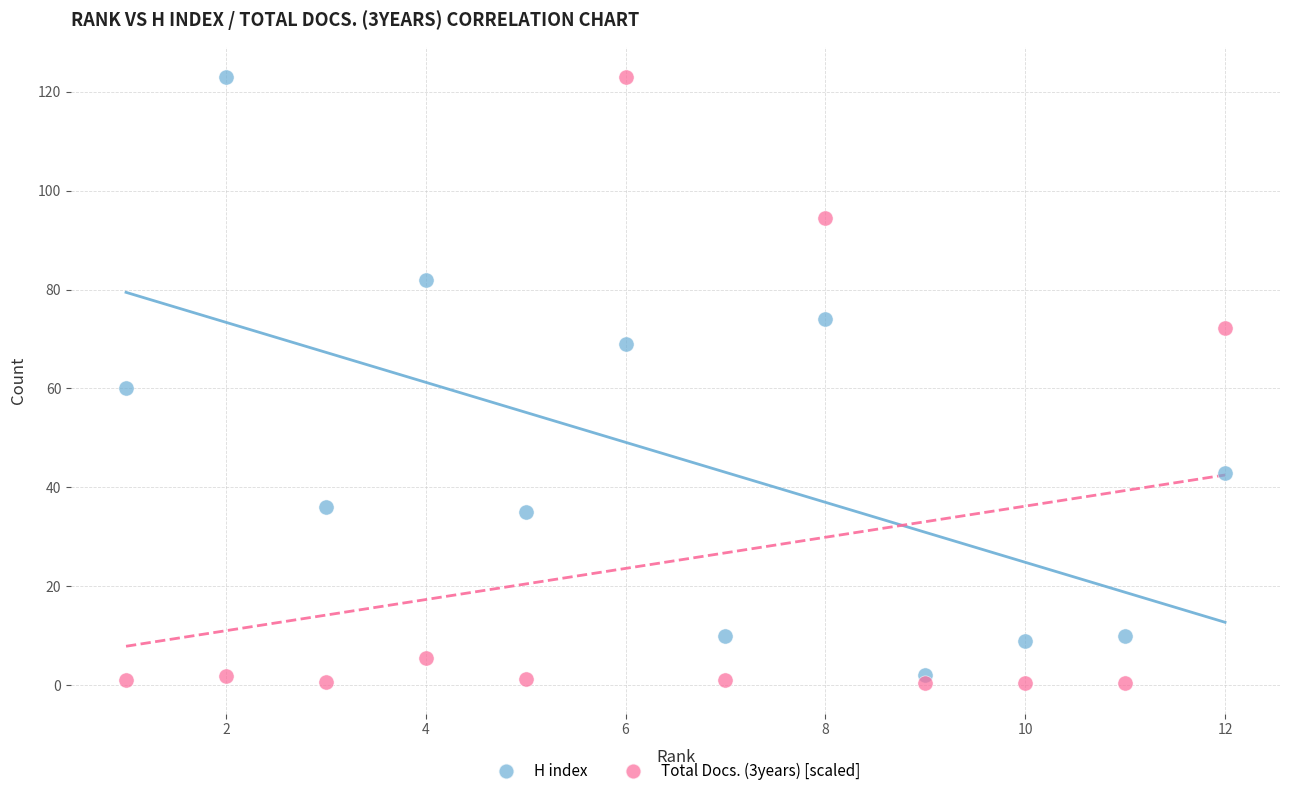

Which series has the widest spread of Y values?

Total Docs. (3years) [scaled]